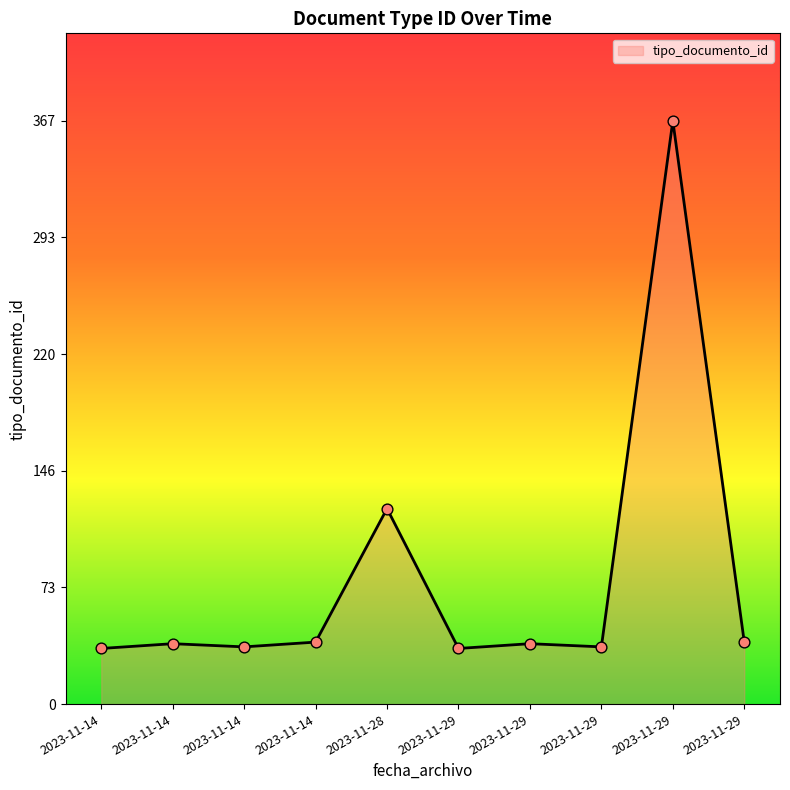

What is the change in value from 2023-11-14 to 2023-11-29?

-2